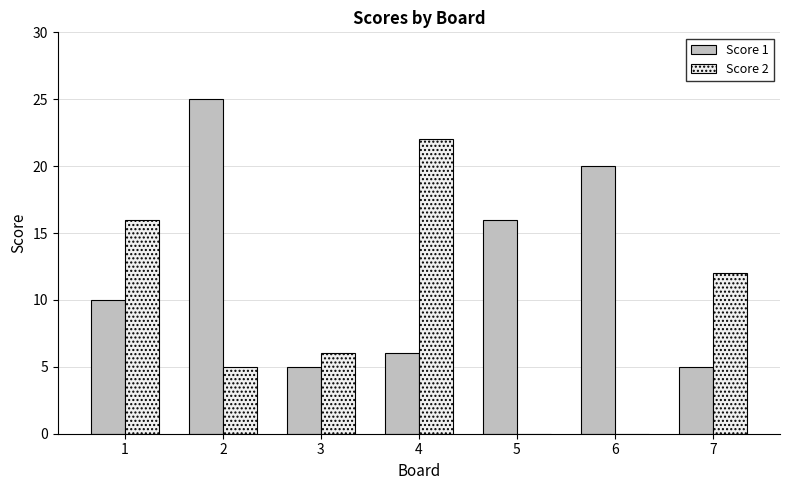

The Score 1 series shows 20 at 6. True or false?

True